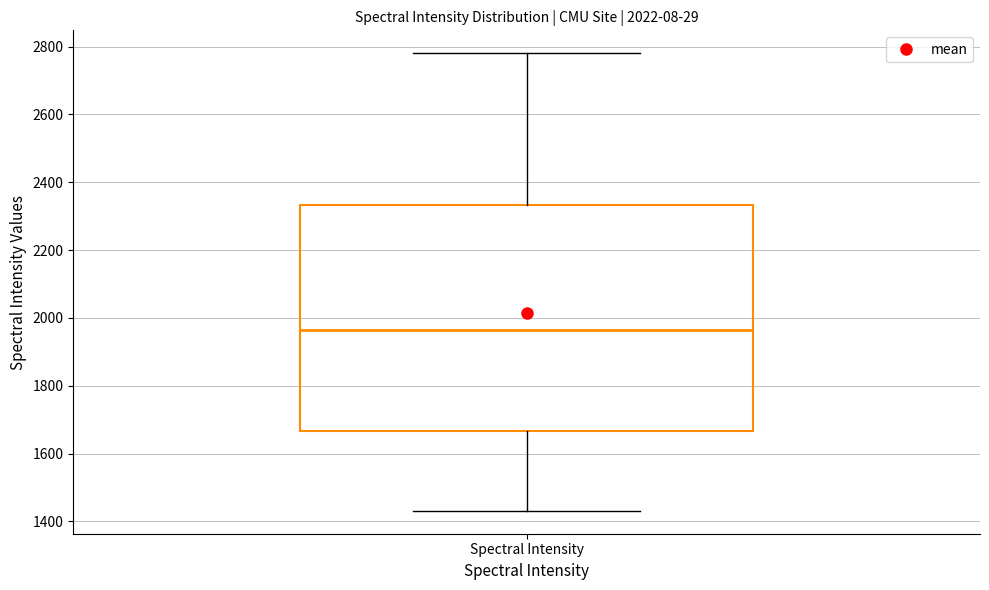

Read this box plot against the y-axis: the position of the median line, the range covered by the box, and the ends of both whiskers. The values are not printed on the chart, so give them approximately, as read against the axis.

median 1960, box 1660 to 2340, whiskers 1440 to 2780